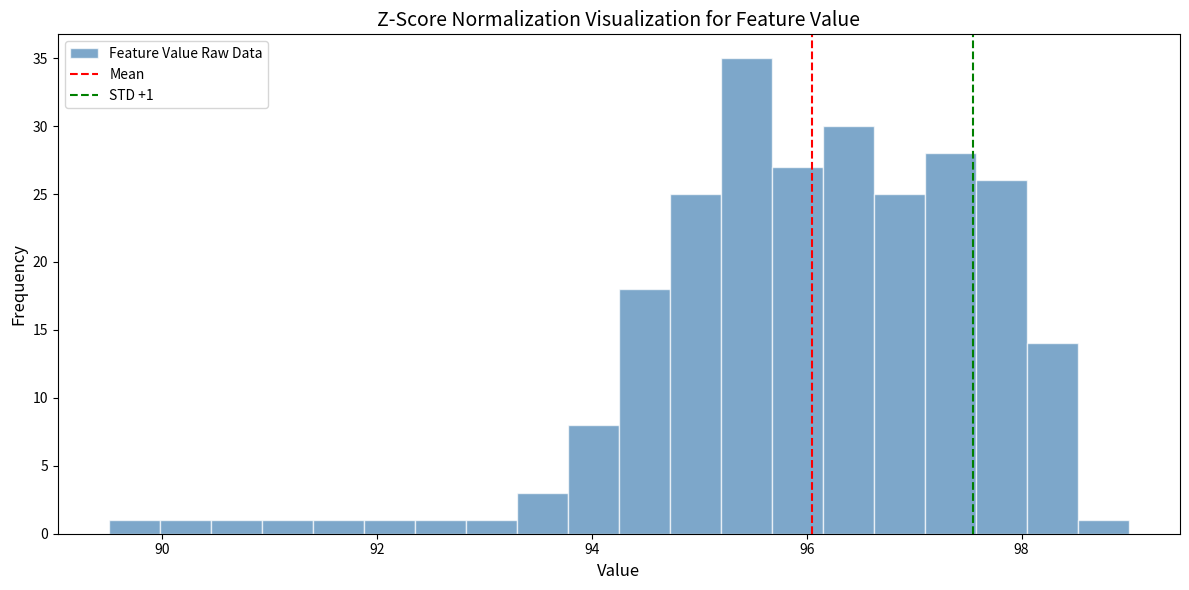

Around what value on the x-axis is the tallest bar? Give the approximate position of its centre, as read against the axis.

95.4